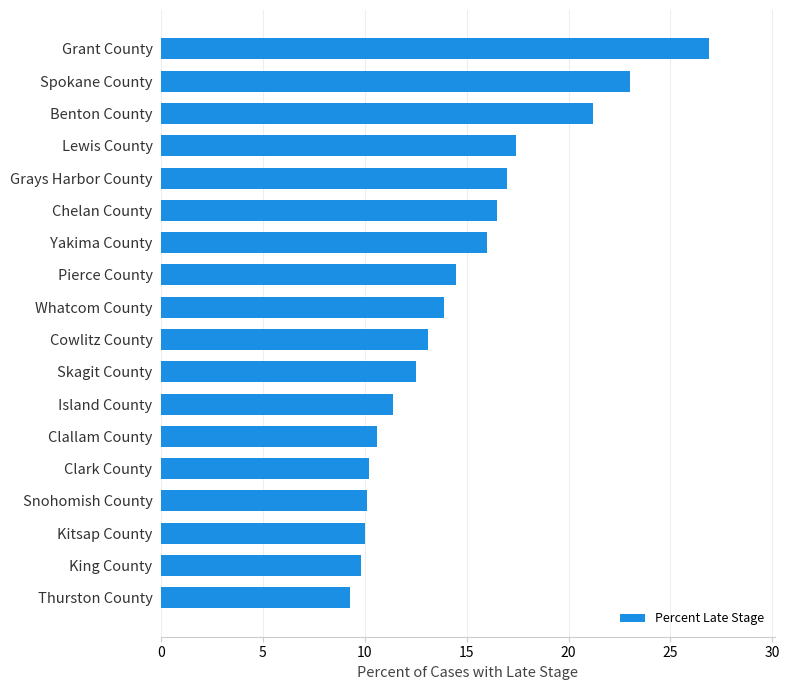

What is the difference between the maximum and minimum values?

17.6